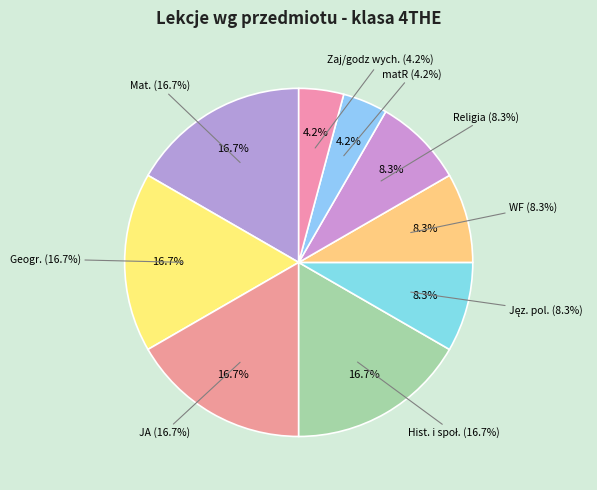

What is the smallest slice in the pie chart?

matR